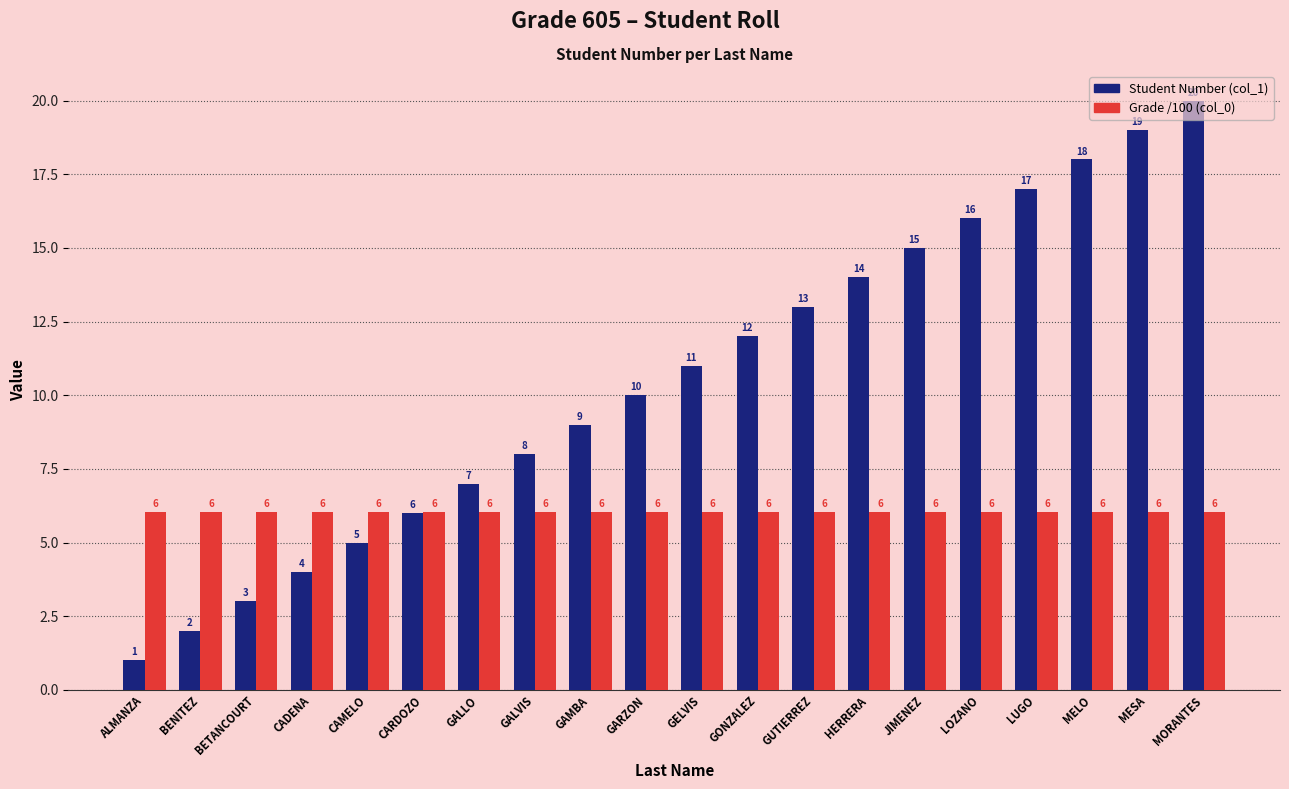

What is the total value across all series at GONZALEZ?

18.1